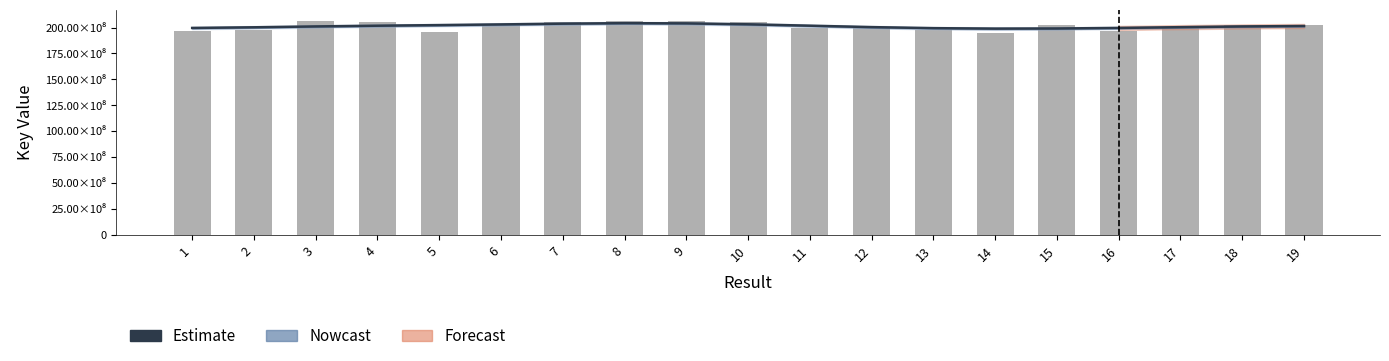

Does the chart contain any negative values?

No